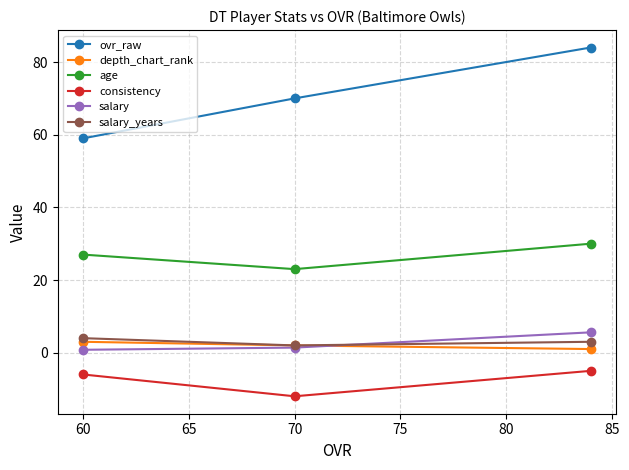

What is the minimum value shown in the chart?

-12.0